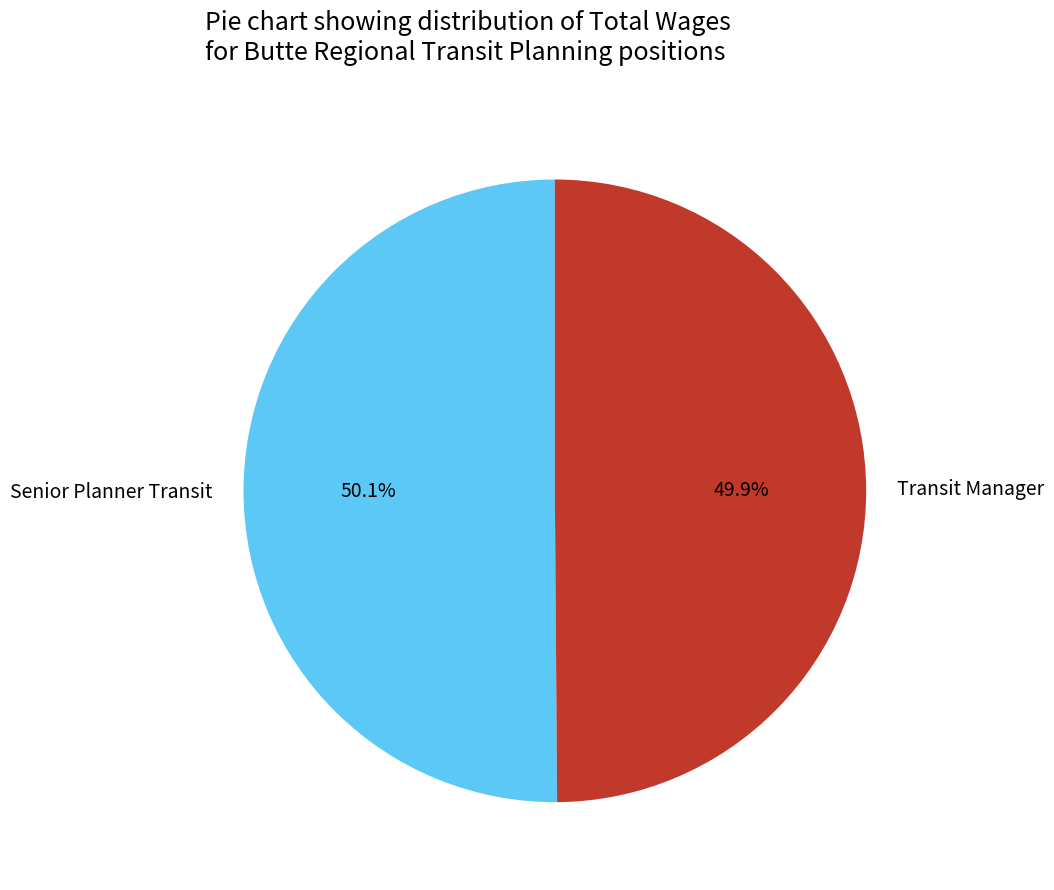

What percentage is the Transit Manager slice, to the nearest percent?

50%